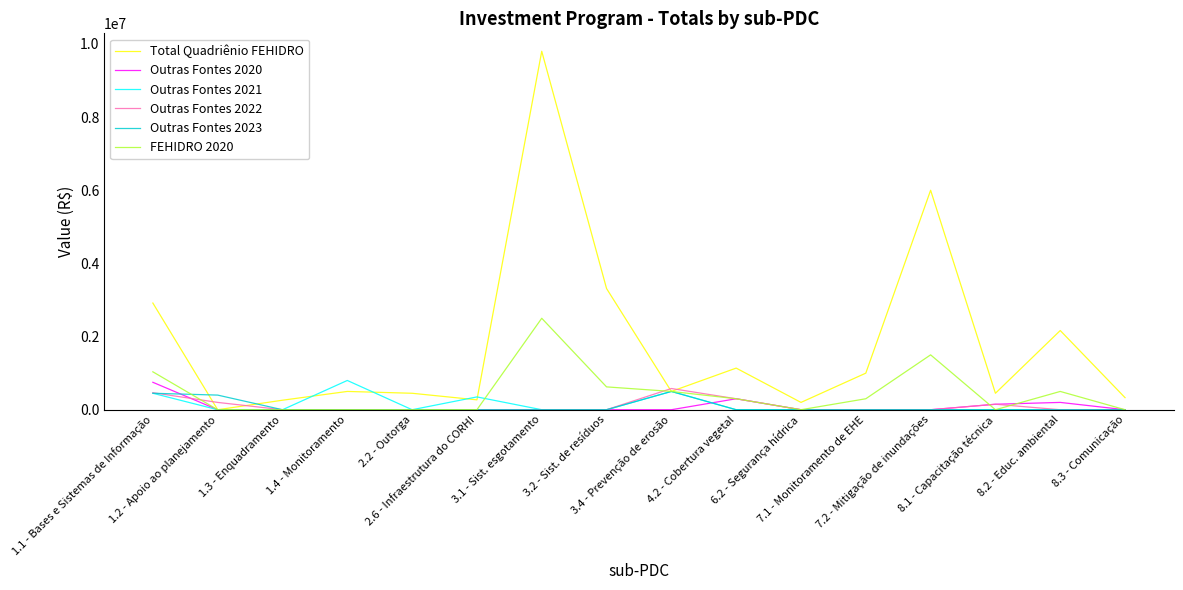

Which series has the widest spread of values?

Total Quadriênio FEHIDRO